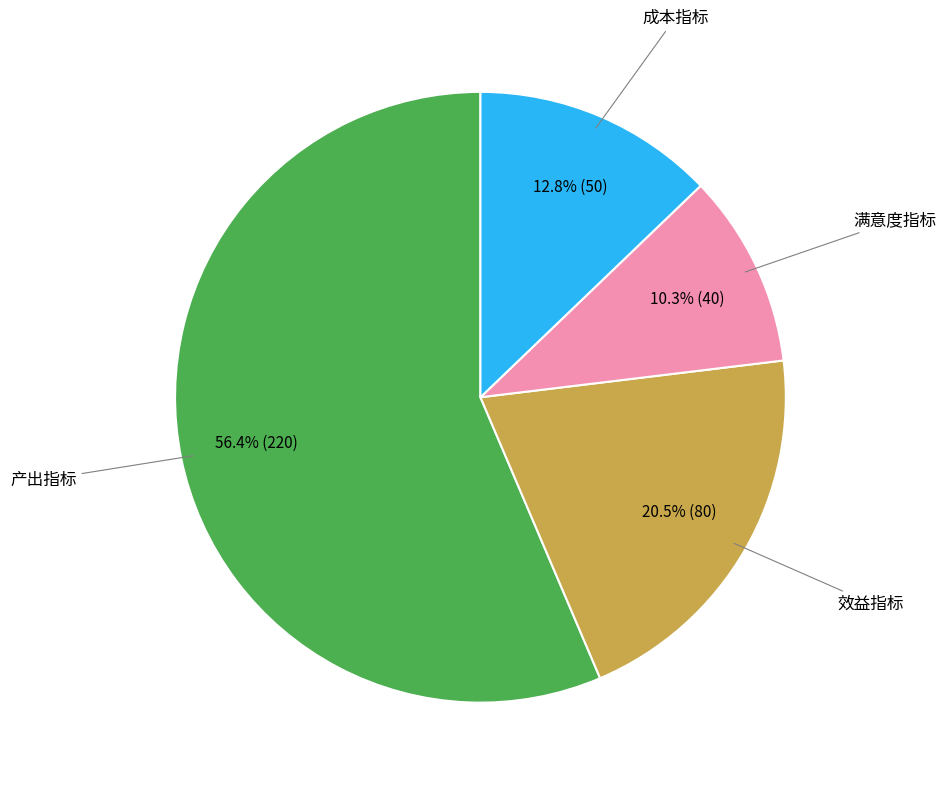

How many segments does this pie chart have?

4